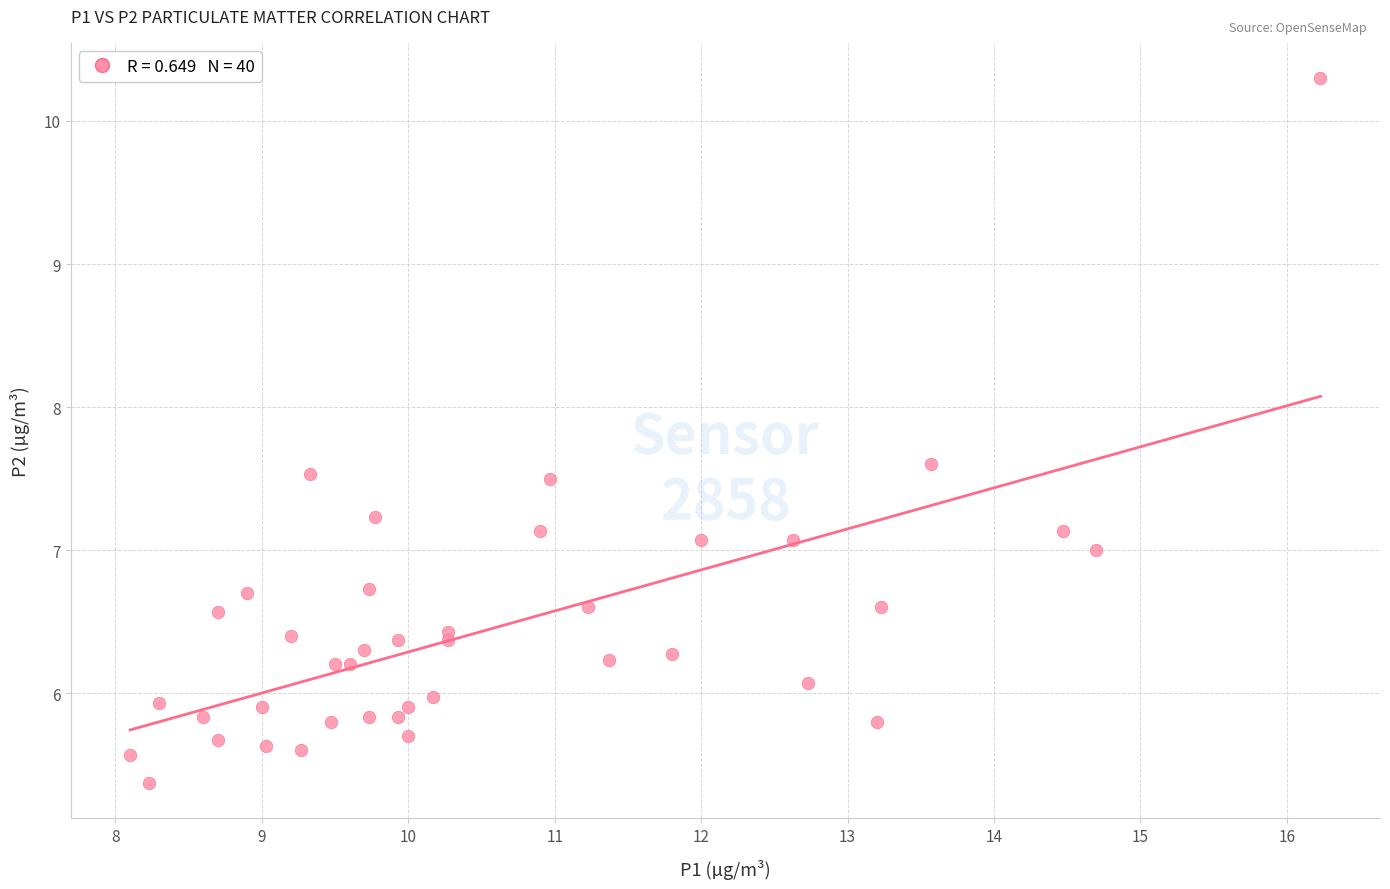

What is the range of X values (max minus min)?

8.1